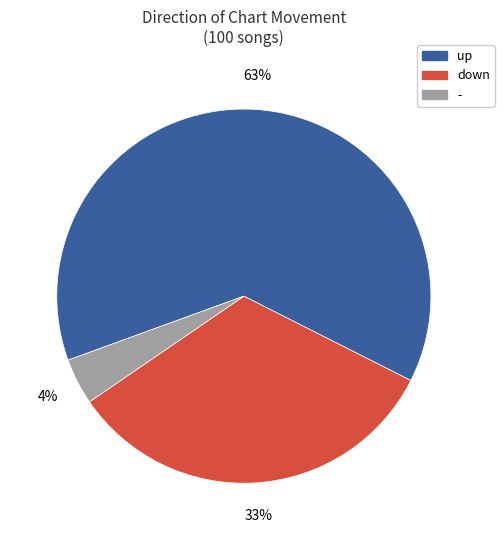

Does - represent more than half of the total?

No